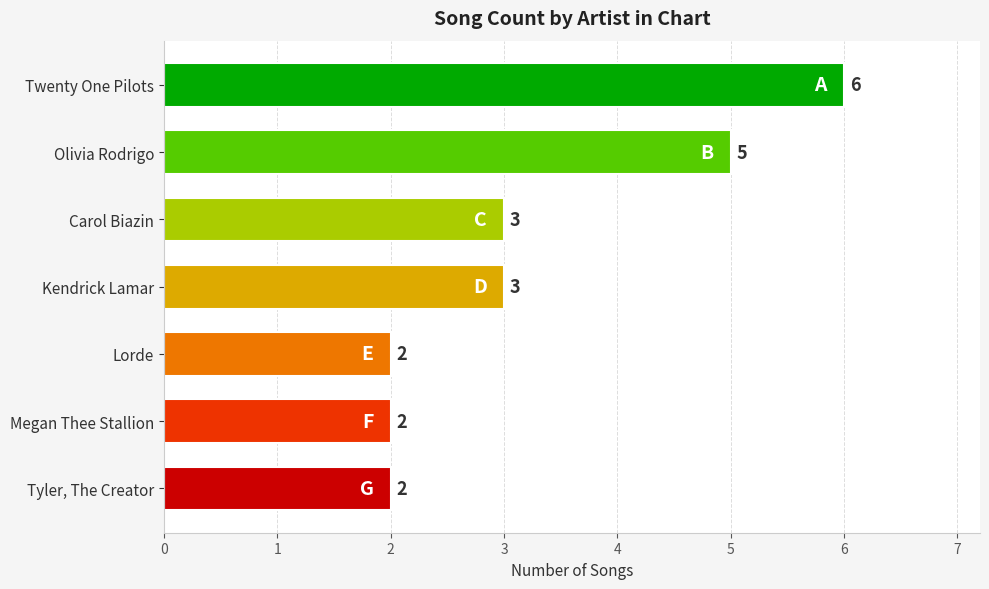

What is the change in value from Olivia Rodrigo to Megan Thee Stallion?

-3